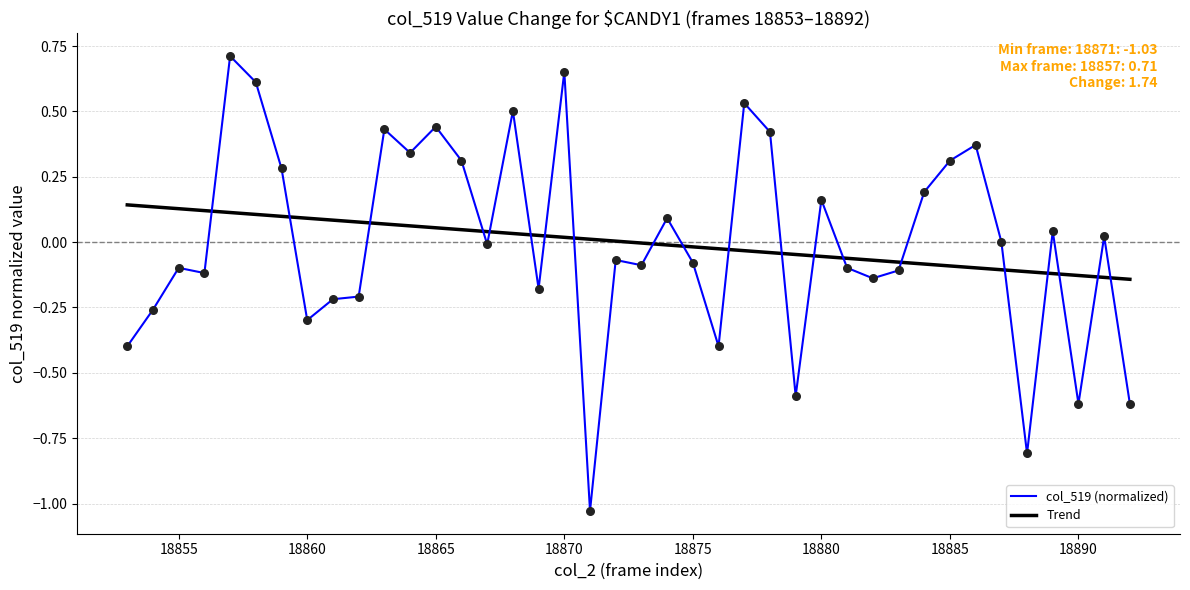

What is the difference between the maximum and minimum values in the col_519 (normalized) series?

1.7